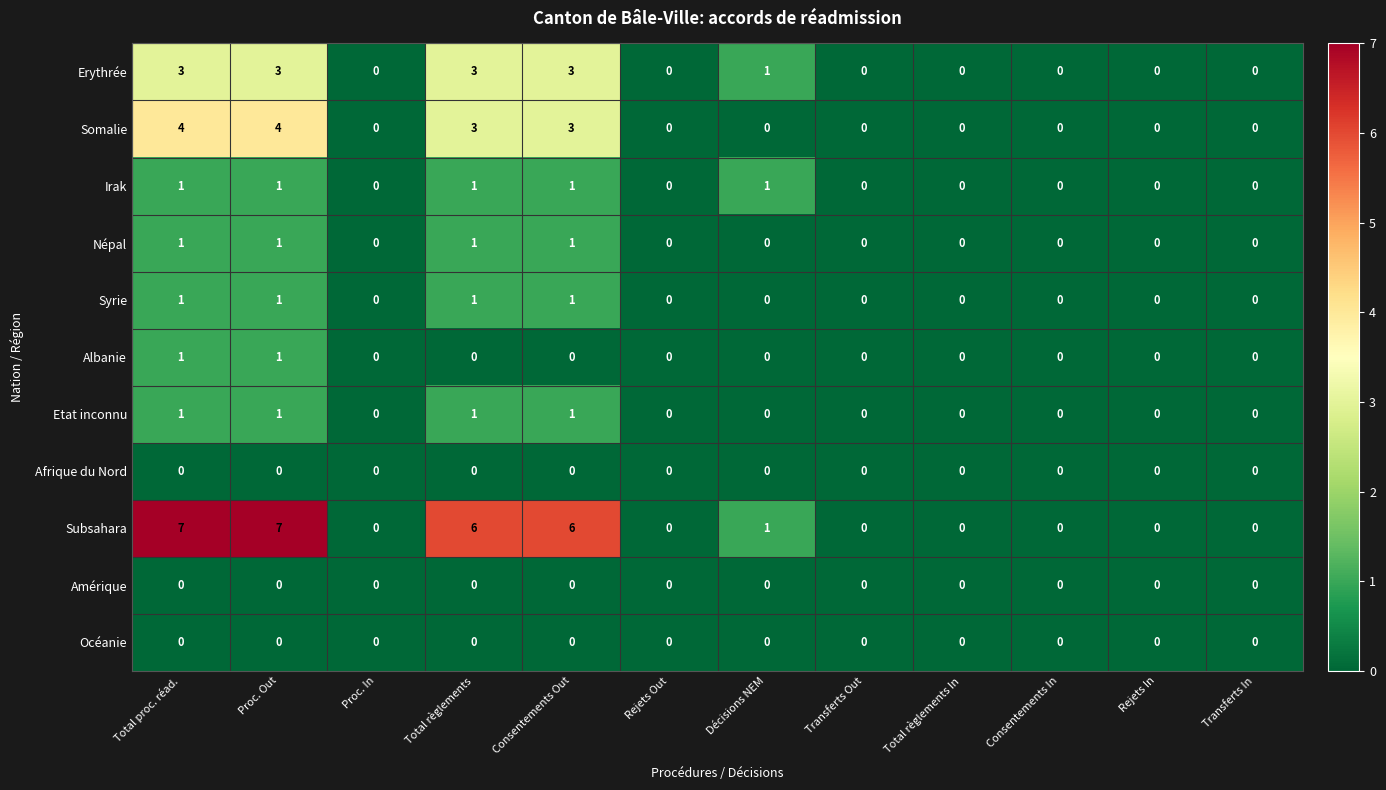

What is the total value across all series at Décisions NEM?

3